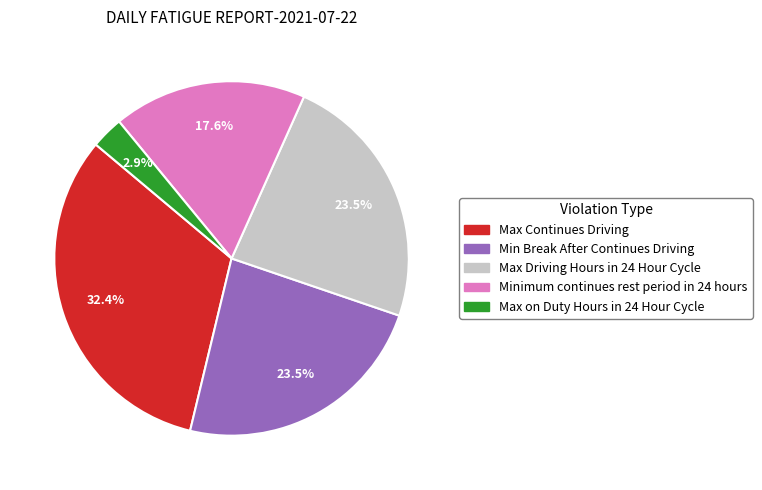

To the nearest percent, what is the combined percentage of Max Driving Hours in 24 Hour Cycle and Minimum continues rest period in 24 hours?

41%